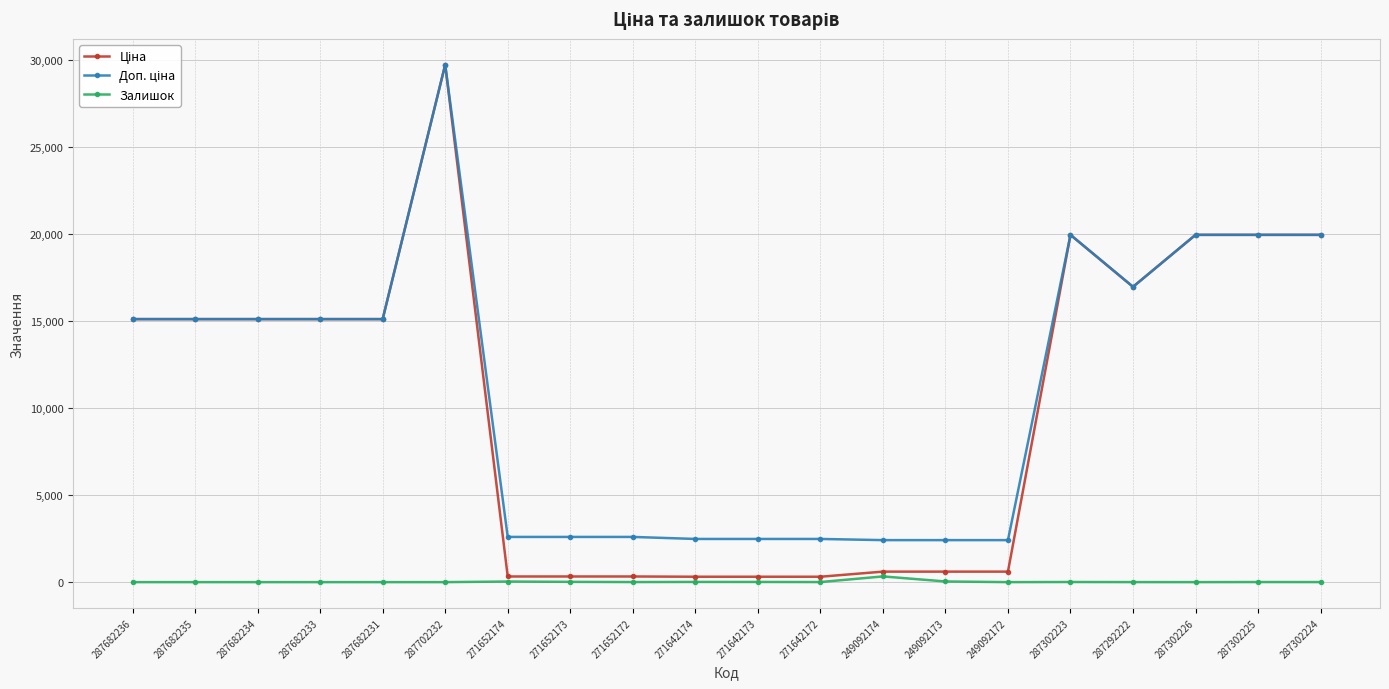

At which category does the chart reach its peak across all series?

287702232